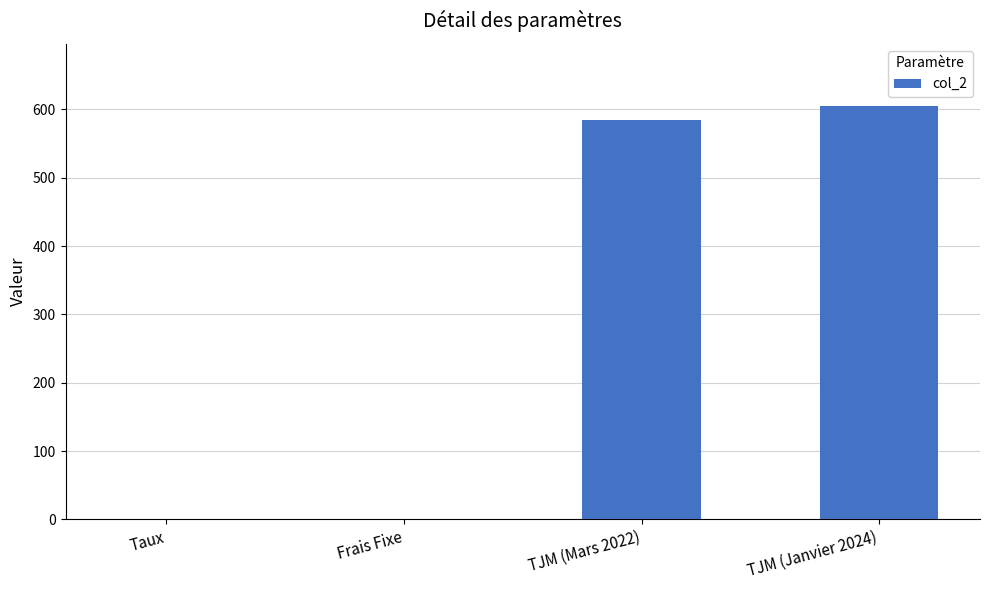

Where is the data nearest to the value 302?

TJM (Mars 2022)